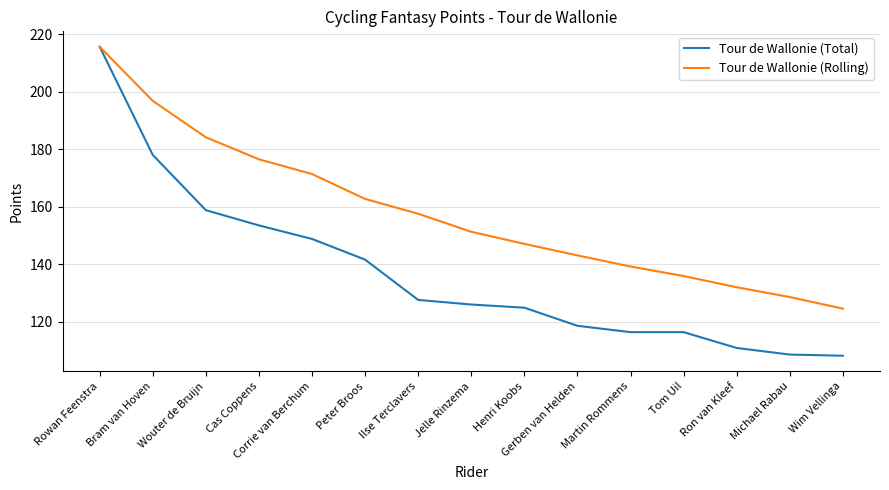

At which category is the sum across all series the highest?

Rowan Feenstra